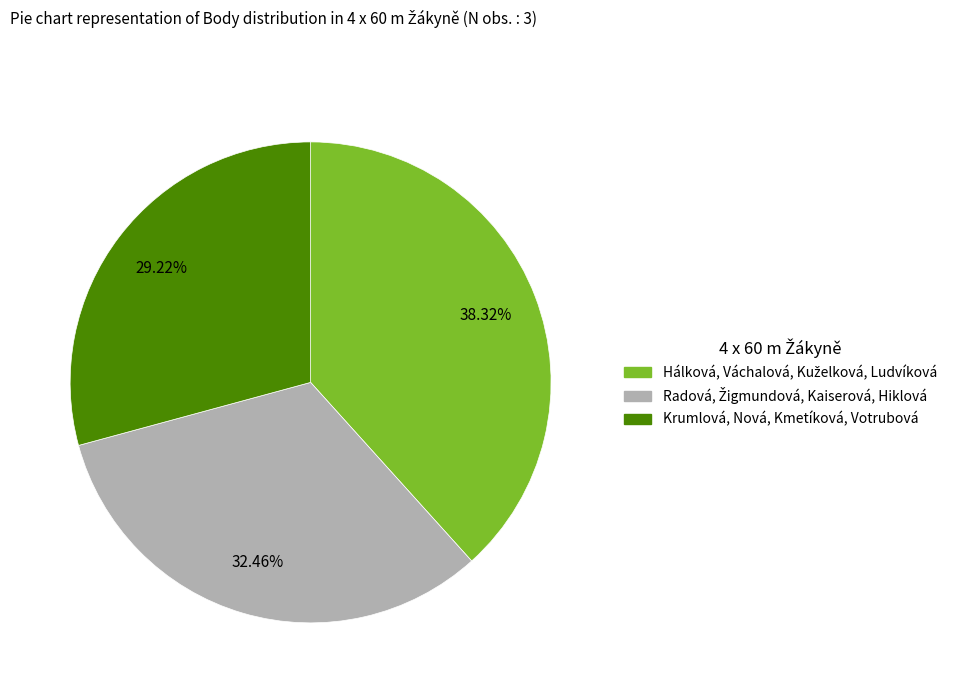

Does any single category account for the majority?

No